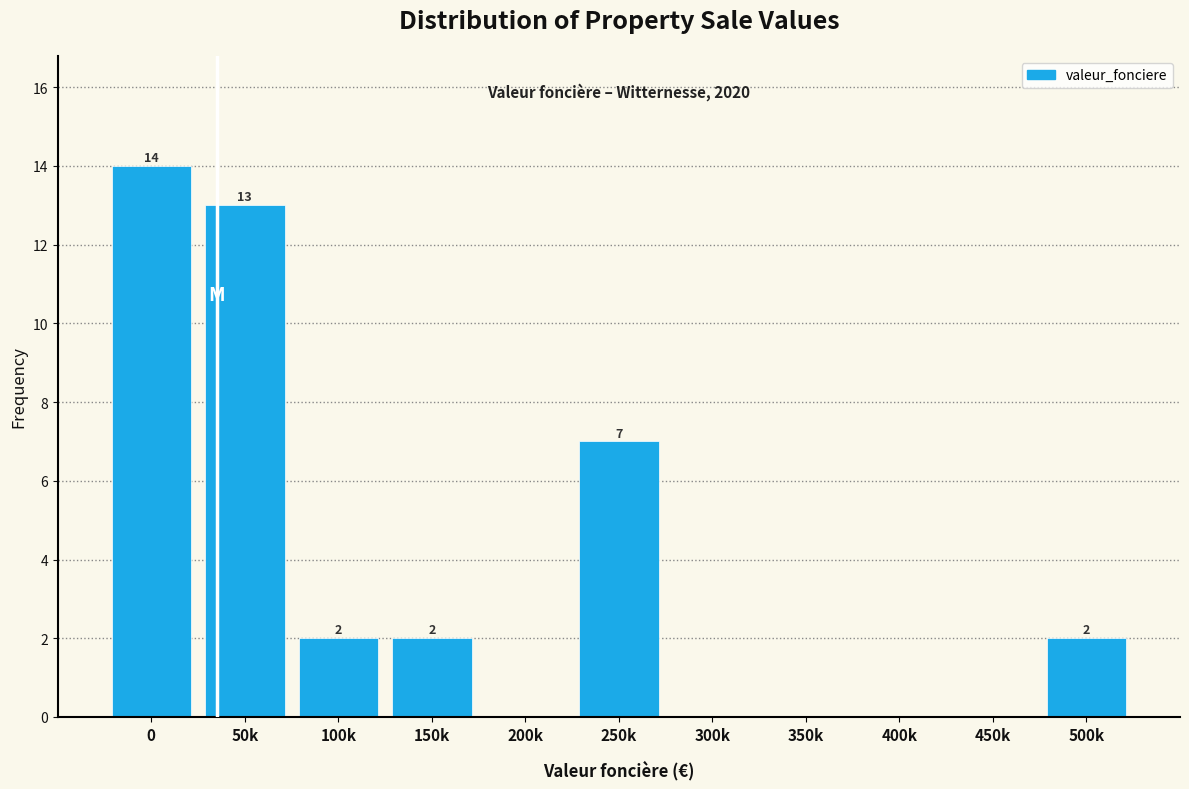

Reading right to left, list all the values displayed in this chart.

500k=2	450k=0	400k=0	350k=0	300k=0	250k=7	200k=0	150k=2	100k=2	50k=13	0=14